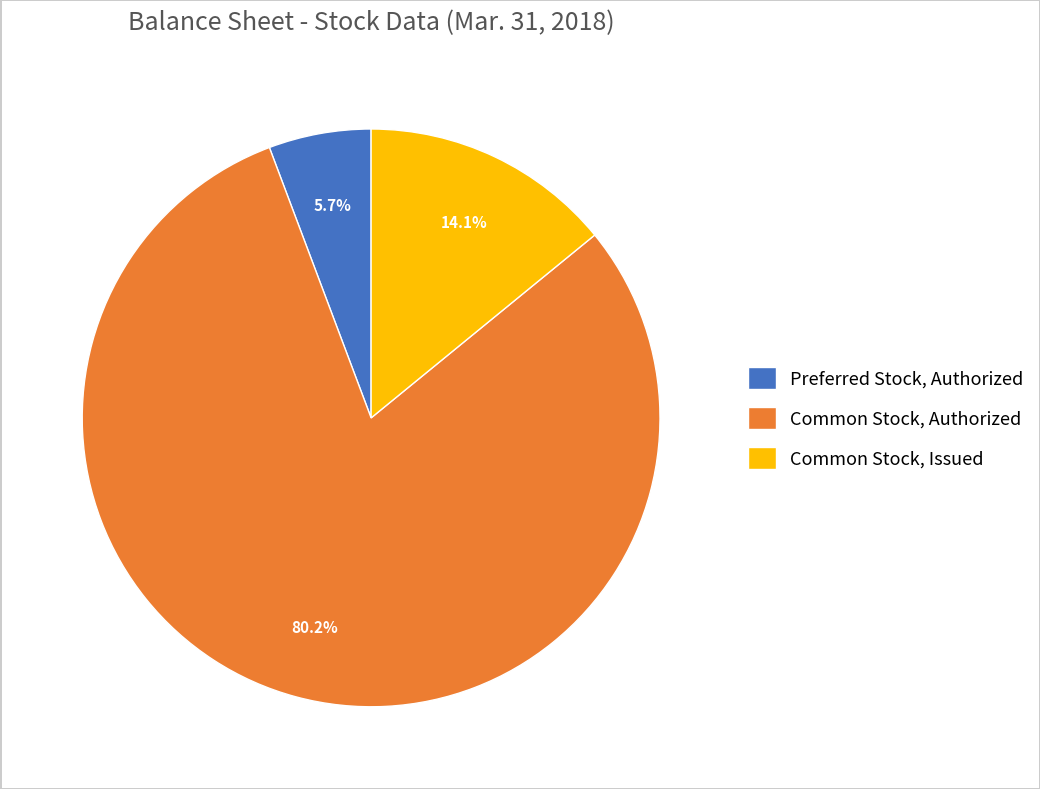

Which category has the smallest portion of the pie?

Preferred Stock, Authorized